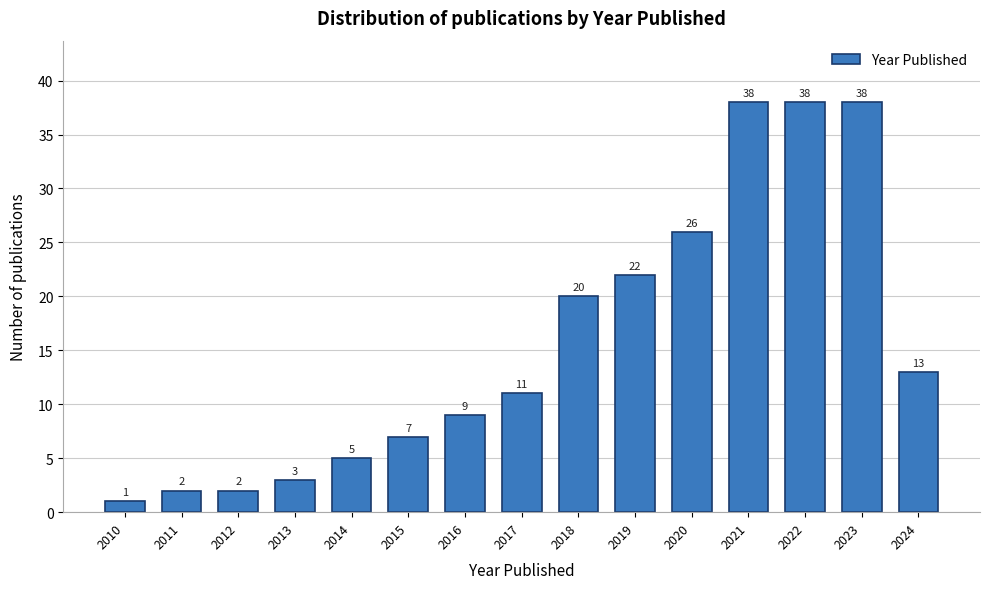

Reading left to right, transcribe all the data shown in this chart.

1	2	2	3	5	7	9	11	20	22	26	38	38	38	13